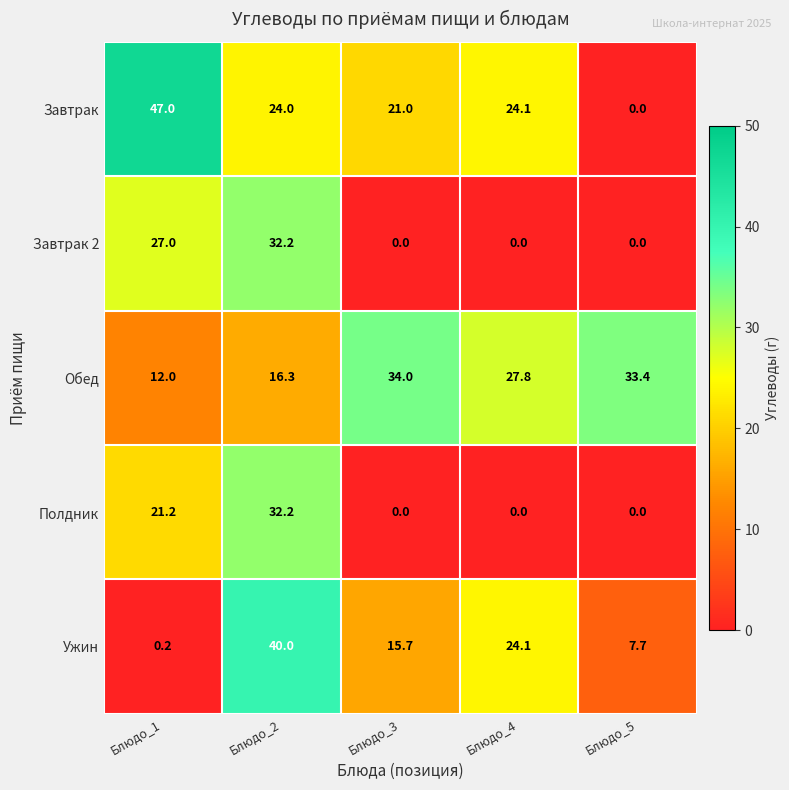

How many values in the Обед series are below 27?

2